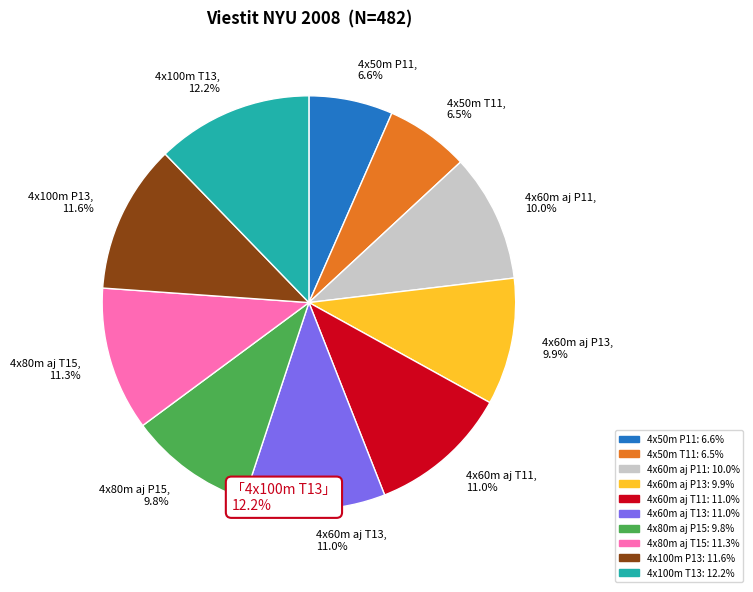

What percentage do 4x60m aj T11, 11.0% and 4x80m aj P15, 9.8% together represent?

20.8%